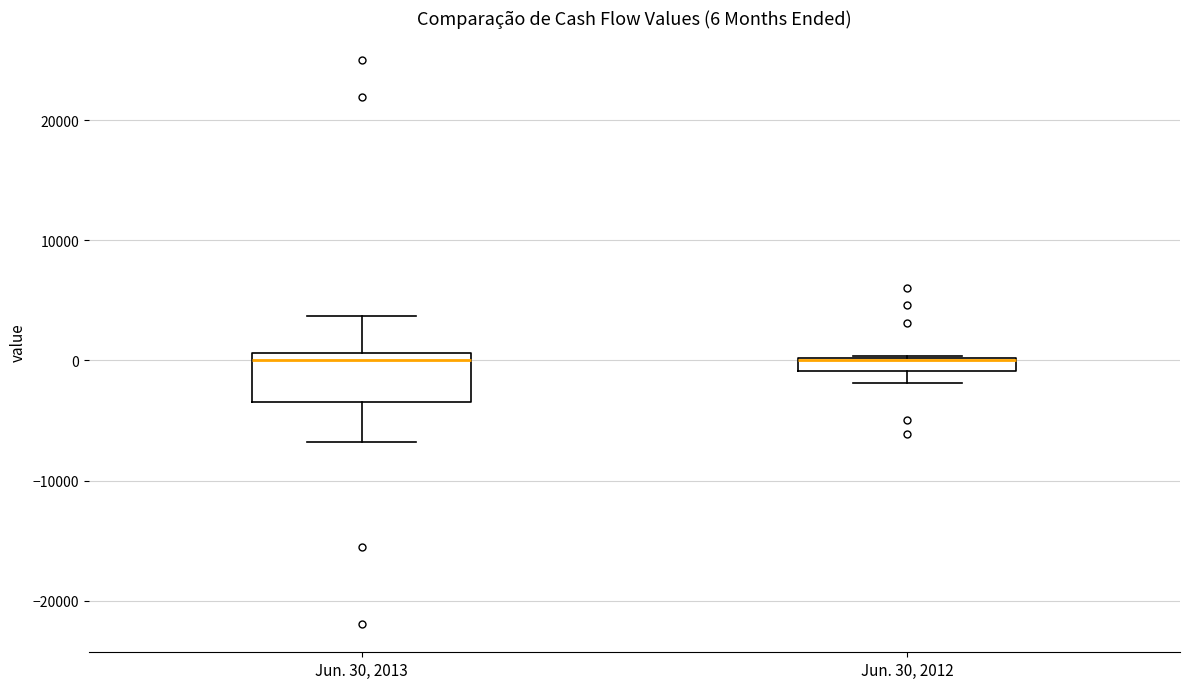

Which box is the tallest, from its lower edge to its upper edge?

Jun. 30, 2013